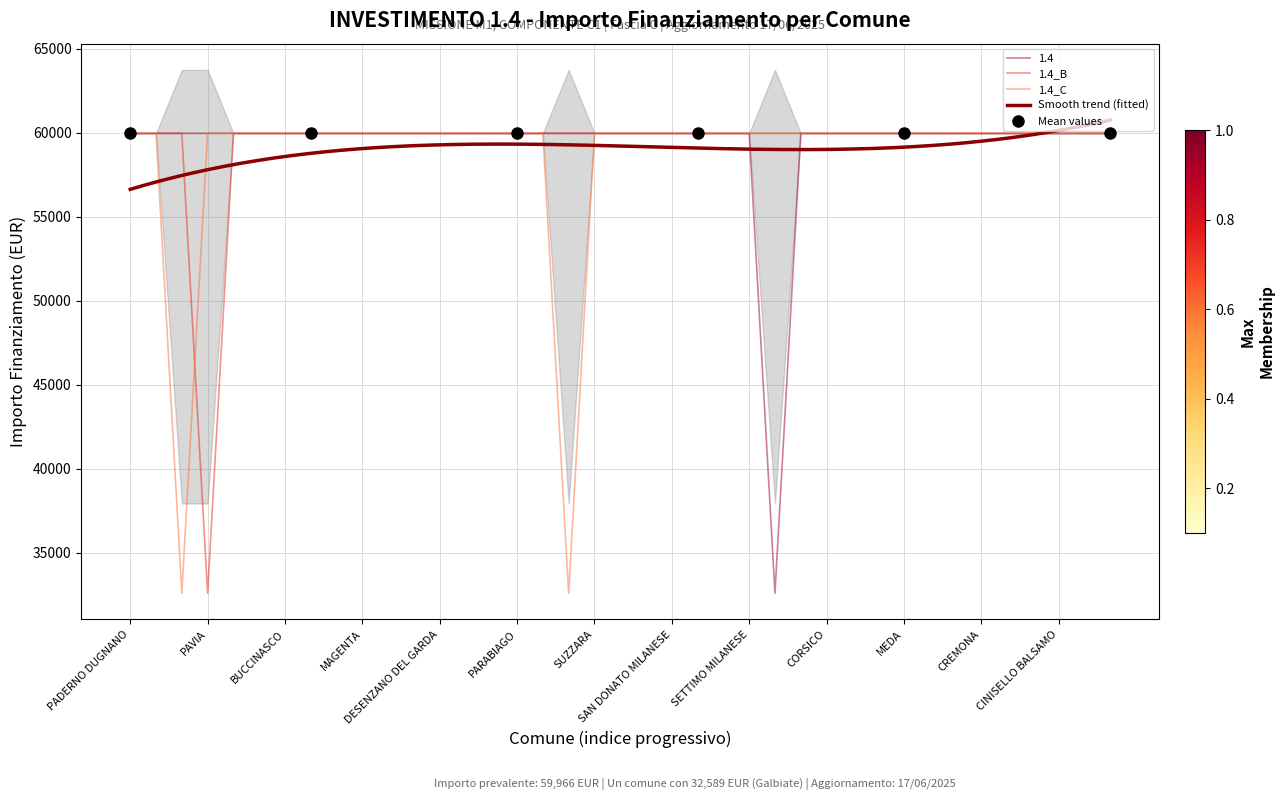

At how many categories does at least one series exceed 46634?

39